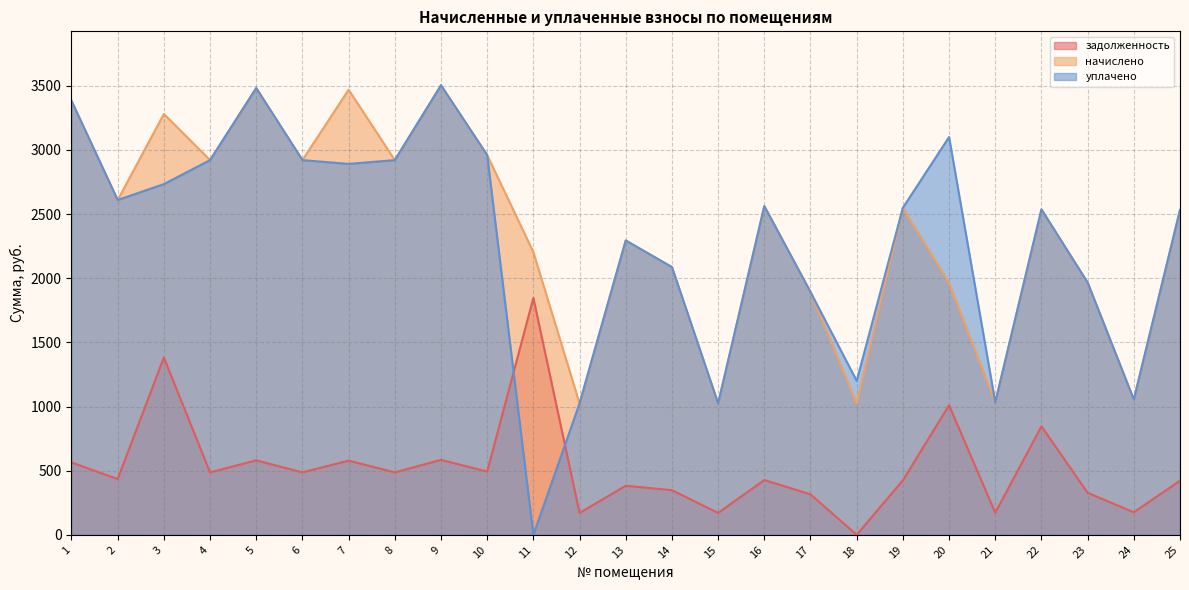

Reading left to right, transcribe all the data shown in this chart.

задолженность: 563.8	434.9	1381.5	486.7	580.3	486.7	578.2	486.7	583.9	493.2	1845.7	170.6	382.3	347.8	170.6	427.0	315.4	0.0	424.8	1009.6	172.1	845.3	327.6	175.7	421.9
начислено: 3382.6	2609.3	3279.8	2920.3	3481.9	2920.3	3469.0	2920.3	3503.5	2959.2	2203.2	1023.8	2293.9	2086.6	1023.8	2561.8	1892.2	1023.8	2548.8	1965.6	1032.5	2535.8	1965.6	1054.1	2531.5
уплачено: 3382.6	2609.3	2733.2	2920.3	3481.9	2920.3	2890.8	2920.3	3503.5	2959.2	0.0	1023.8	2293.9	2086.6	1023.8	2561.8	1892.2	1200.0	2548.8	3100.0	1032.5	2535.8	1965.6	1054.1	2531.5